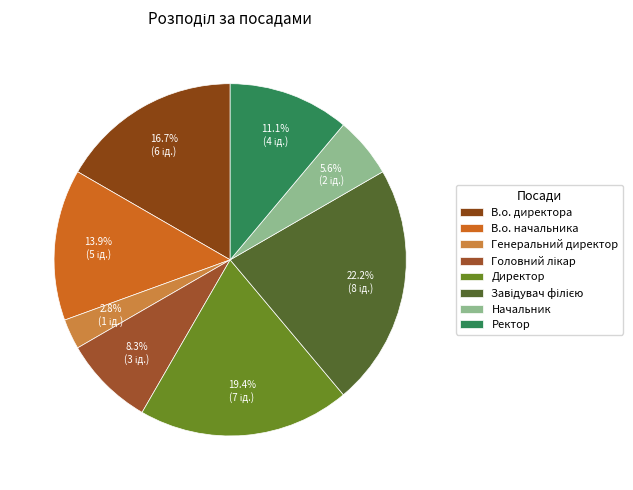

What percentage is the Генеральний директор slice, to the nearest percent?

3%